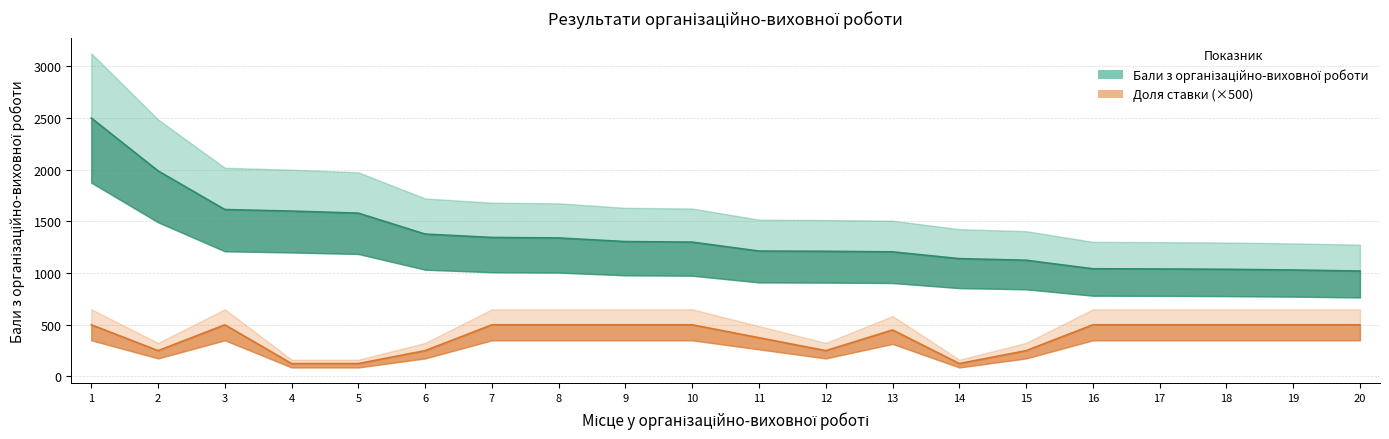

Which category has the highest value in the Бали з організаційно-виховної роботи series?

1